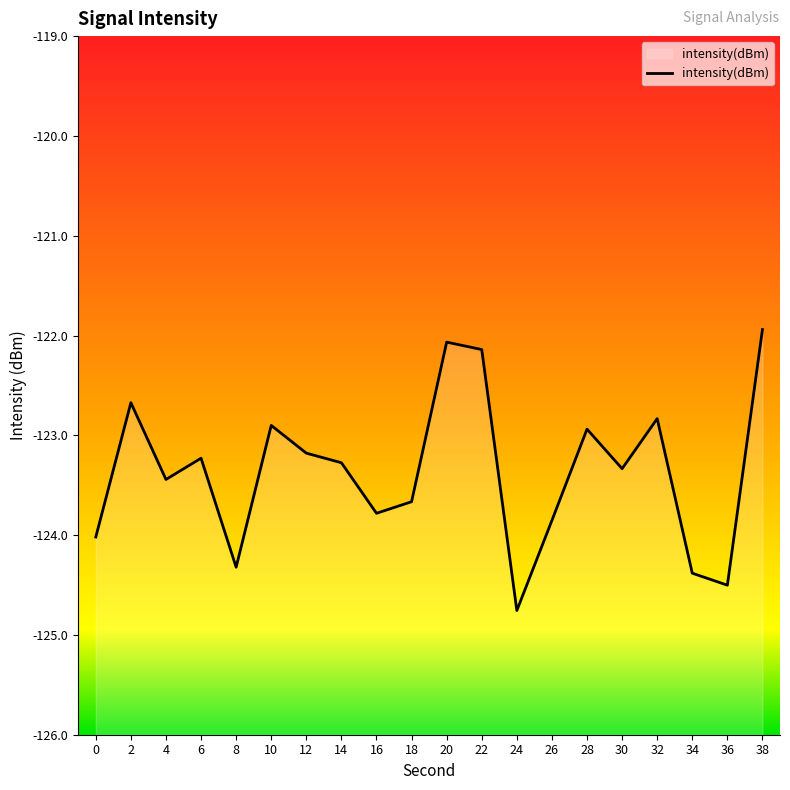

How many values are below -123?

13